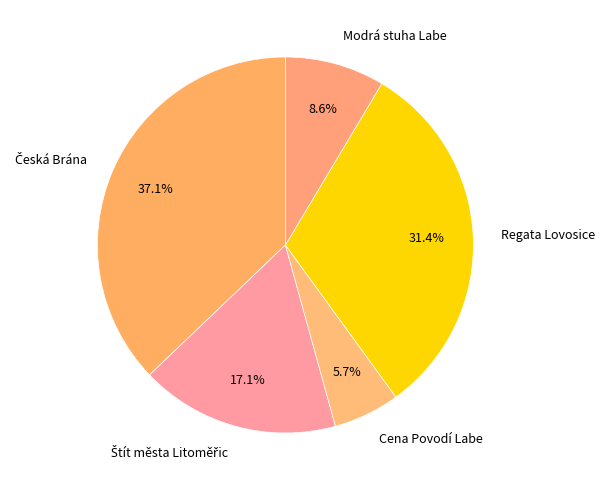

Is there a majority slice in this chart?

No